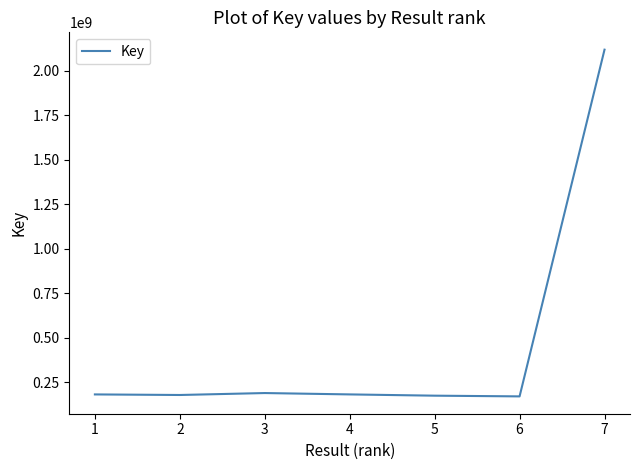

True or false: the data shows 2760434359 at 6.

False